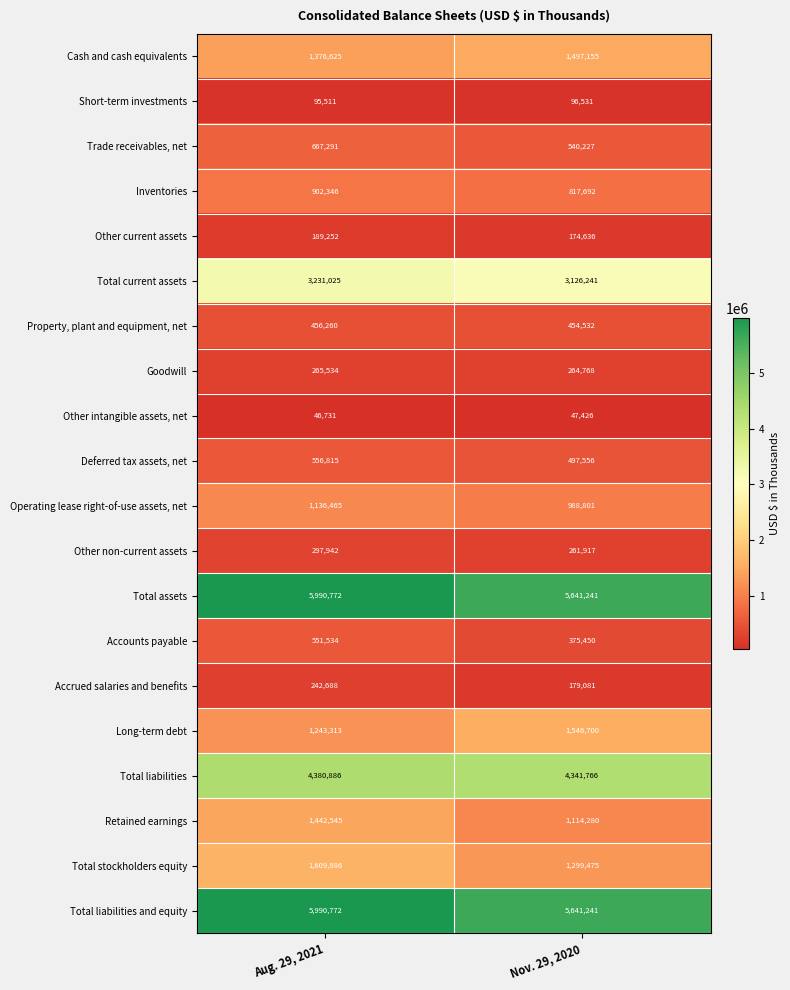

Rank the categories by Other intangible assets, net value from highest to lowest.

Nov. 29, 2020, Aug. 29, 2021